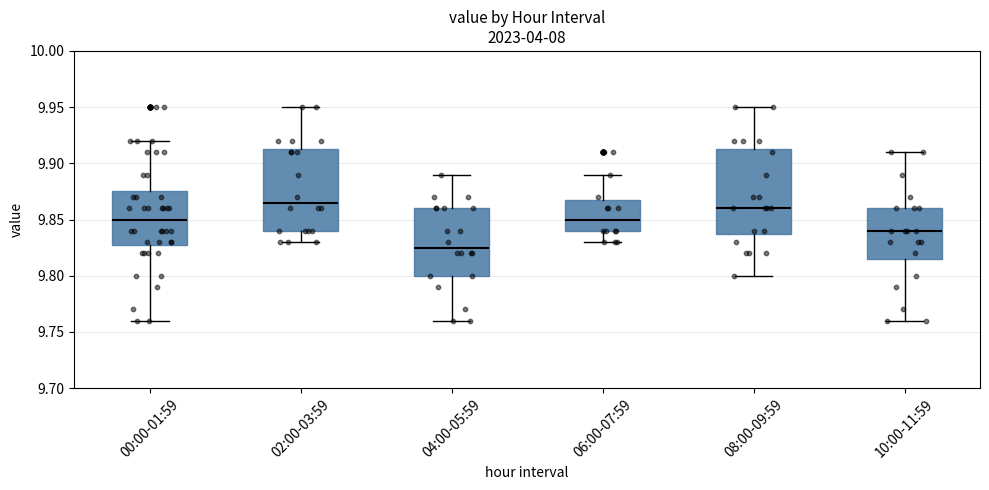

Reading left to right, read every box against the y-axis: the position of its median line, the range the box covers, and the ends of its whiskers. The values are not printed on the chart, so give them approximately, as read against the axis.

00:00-01:59: median 9.850, box 9.830 to 9.875, whiskers 9.760 to 9.920
02:00-03:59: median 9.865, box 9.840 to 9.915, whiskers 9.830 to 9.950
04:00-05:59: median 9.825, box 9.800 to 9.860, whiskers 9.760 to 9.890
06:00-07:59: median 9.850, box 9.840 to 9.870, whiskers 9.830 to 9.890
08:00-09:59: median 9.860, box 9.840 to 9.915, whiskers 9.800 to 9.950
10:00-11:59: median 9.840, box 9.815 to 9.860, whiskers 9.760 to 9.910